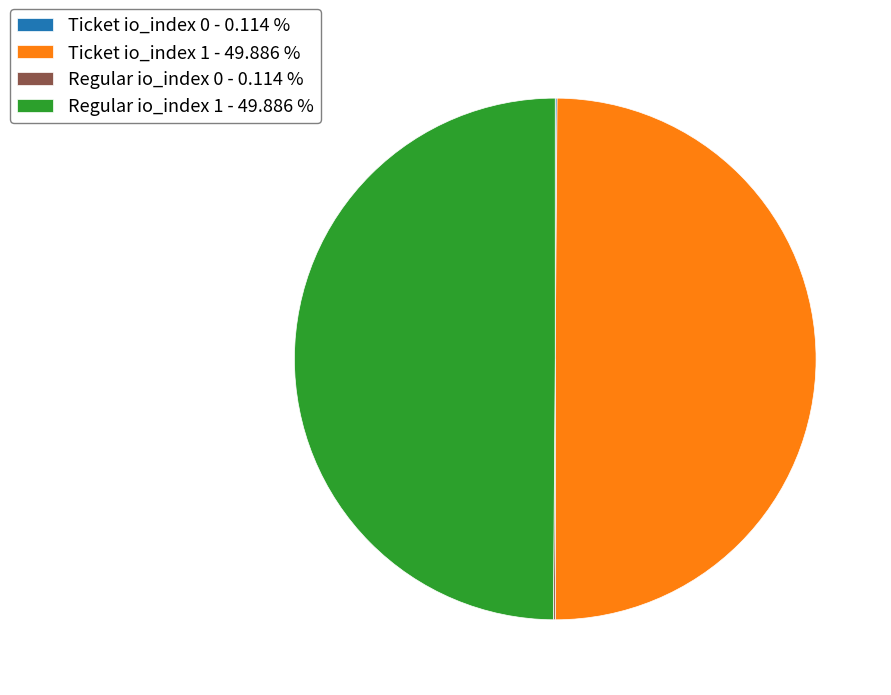

Combined, do Regular io_index 1 - 49.886 % and Ticket io_index 1 - 49.886 % account for over 50%?

Yes